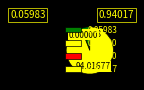

What is the smallest slice in the pie chart?

Investment Funds